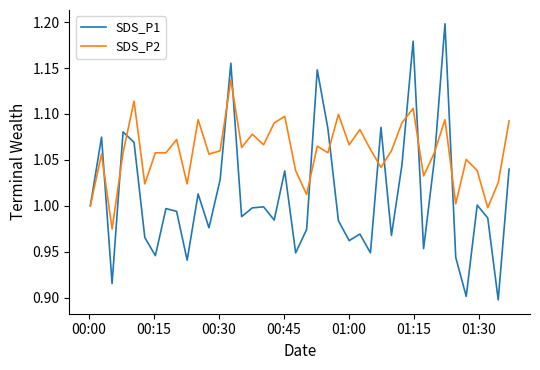

List the series in order of their overall mean, lowest first.

SDS_P1, SDS_P2